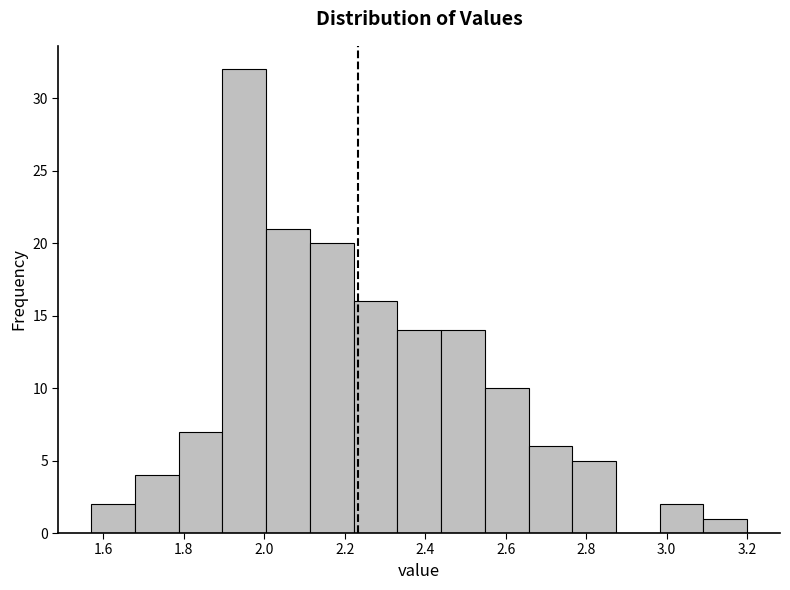

Reading left to right, list every bar in this chart as the range it spans on the x-axis followed by its height. Neither the bar edges nor the heights are printed on the chart, so give them approximately, as read against the axes.

1.58 to 1.68: 2
1.68 to 1.78: 4
1.78 to 1.90: 7
1.90 to 2.00: 32
2.00 to 2.12: 21
2.12 to 2.22: 20
2.22 to 2.34: 16
2.34 to 2.44: 14
2.44 to 2.54: 14
2.54 to 2.66: 10
2.66 to 2.76: 6
2.76 to 2.88: 5
2.88 to 2.98: 0
2.98 to 3.10: 2
3.10 to 3.20: 1